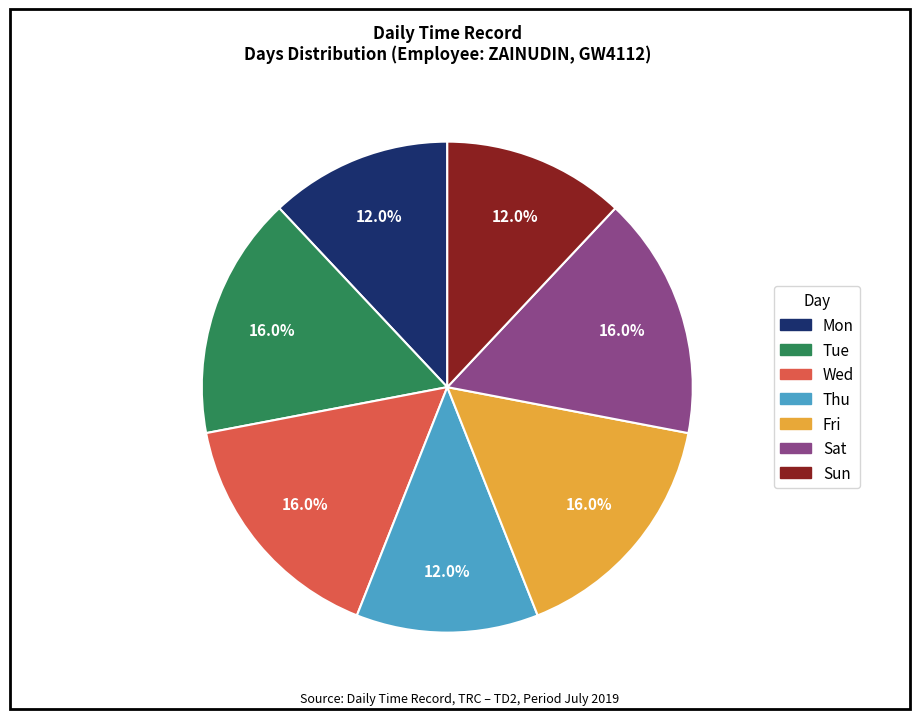

To the nearest percent, what portion does Fri represent?

16%